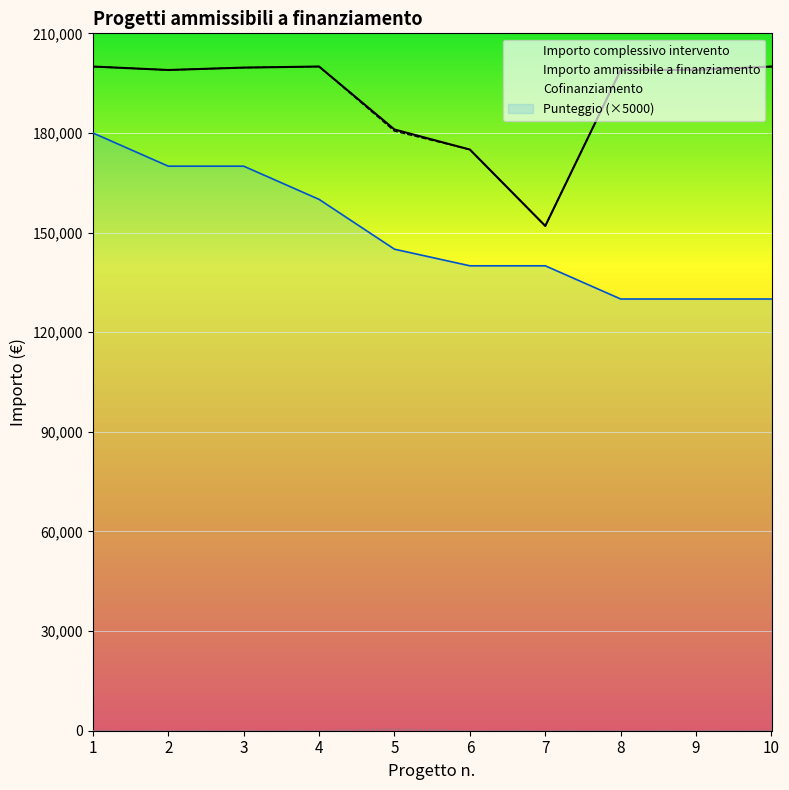

What is the sum of all Importo ammissibile a finanziamento values?

1904114.1